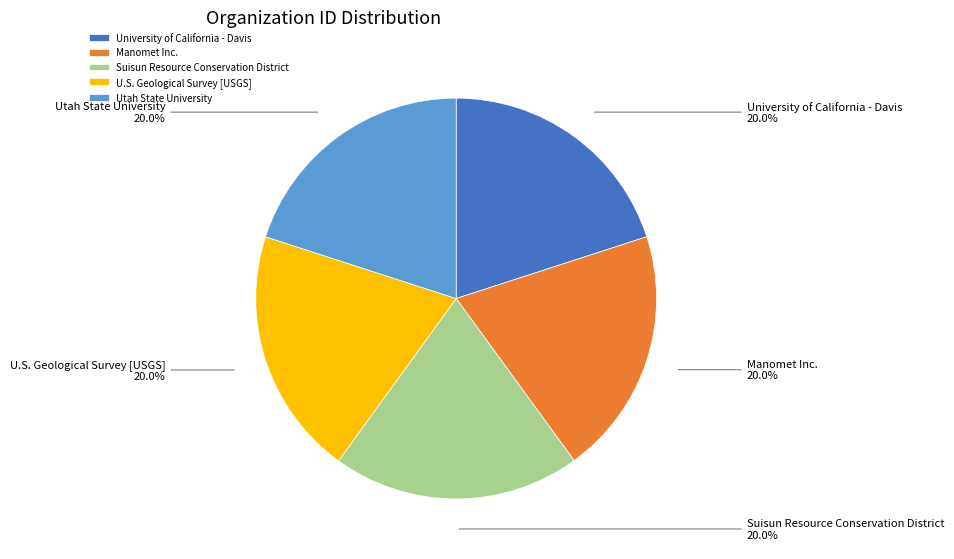

What percentage is NOT represented by Suisun Resource Conservation District?

80.0%